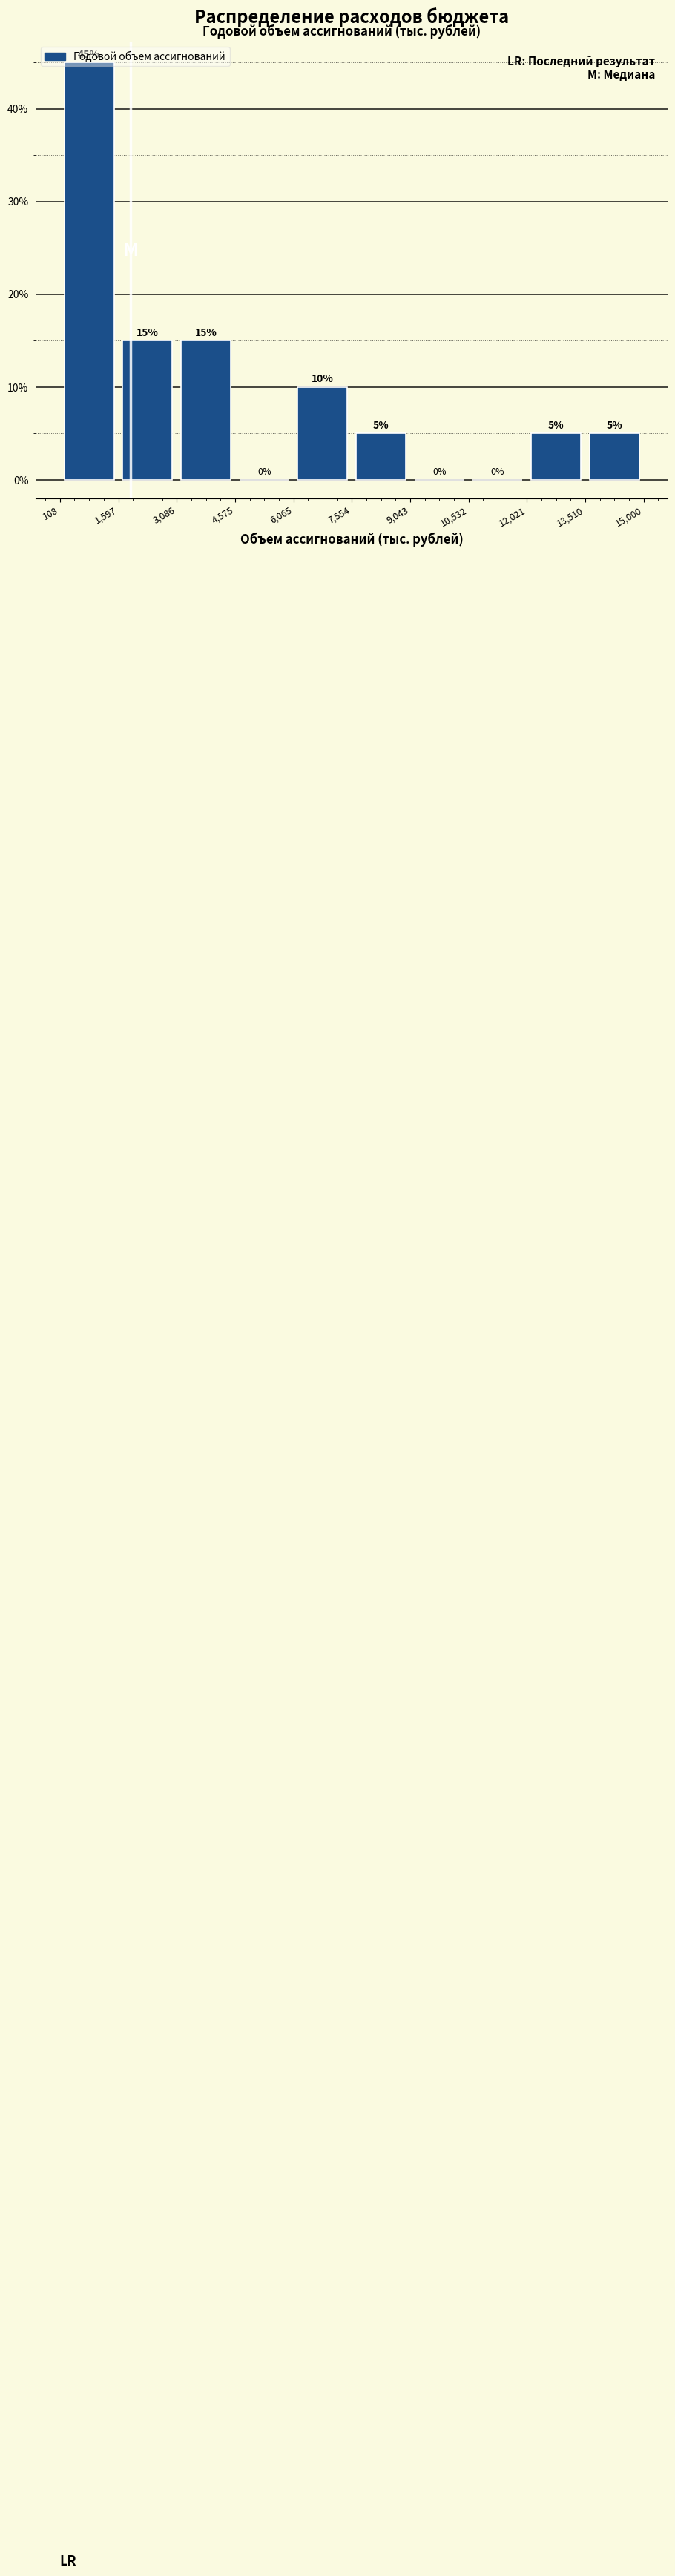

Reading left to right, transcribe this chart: for each bar, give the range it covers on the x-axis and its height.

108 to 1,597: 45
1,597 to 3,086: 15
3,086 to 4,575: 15
4,575 to 6,065: 0
6,065 to 7,554: 10
7,554 to 9,043: 5
9,043 to 10,532: 0
10,532 to 12,021: 0
12,021 to 13,510: 5
13,510 to 15,000: 5